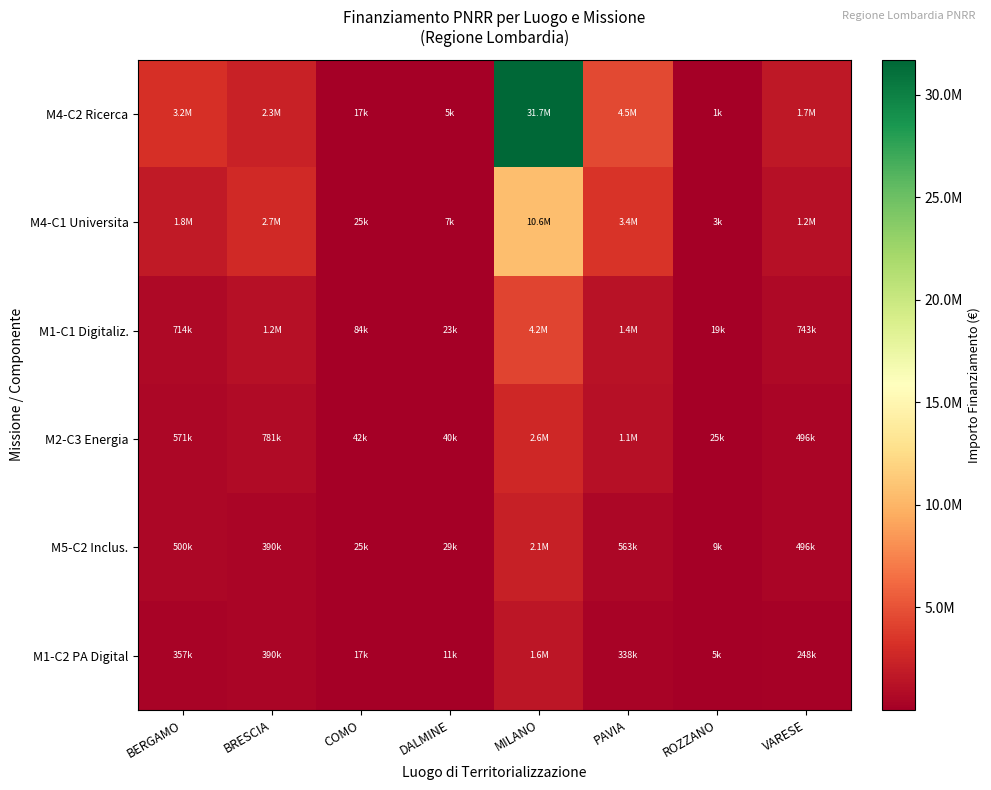

Reading left to right, what are all the values shown in this chart?

M4-C2 Ricerca: BERGAMO=3211491.1	BRESCIA=2342226.5	COMO=16701.0	DALMINE=4567.5	MILANO=31719643.6	PAVIA=4505552.8	ROZZANO=1241.2	VARESE=1734620.3
M4-C1 Universita: BERGAMO=1784161.7	BRESCIA=2732597.5	COMO=25051.5	DALMINE=6851.3	MILANO=10573214.5	PAVIA=3379164.6	ROZZANO=3103.1	VARESE=1239014.5
M1-C1 Digitaliz.: BERGAMO=713664.7	BRESCIA=1171113.2	COMO=83505.1	DALMINE=22837.6	MILANO=4229285.8	PAVIA=1351665.8	ROZZANO=18618.7	VARESE=743408.7
M2-C3 Energia: BERGAMO=570931.7	BRESCIA=780742.2	COMO=41752.5	DALMINE=39965.8	MILANO=2643303.6	PAVIA=1126388.2	ROZZANO=24825.0	VARESE=495605.8
M5-C2 Inclus.: BERGAMO=499565.3	BRESCIA=390371.1	COMO=25051.5	DALMINE=28547.0	MILANO=2114642.9	PAVIA=563194.1	ROZZANO=9309.4	VARESE=495605.8
M1-C2 PA Digital: BERGAMO=356832.3	BRESCIA=390371.1	COMO=16701.0	DALMINE=11418.8	MILANO=1585982.2	PAVIA=337916.5	ROZZANO=4965.0	VARESE=247802.9